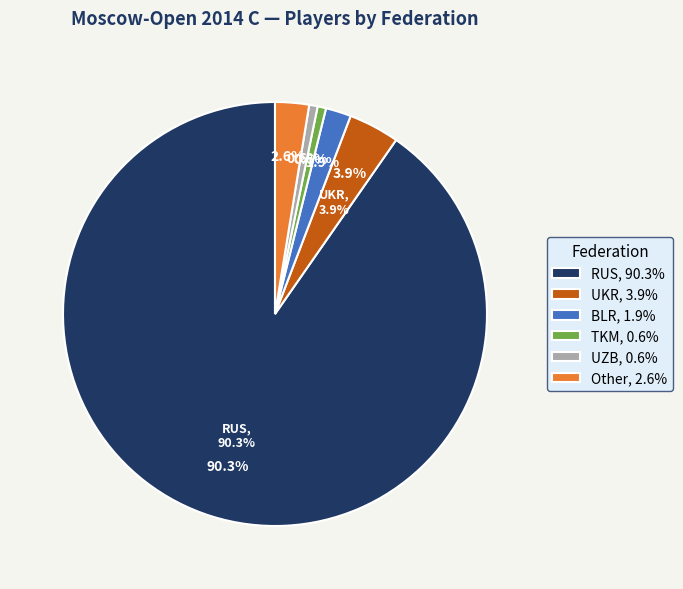

What is the change in value from RUS to UZB?

-139